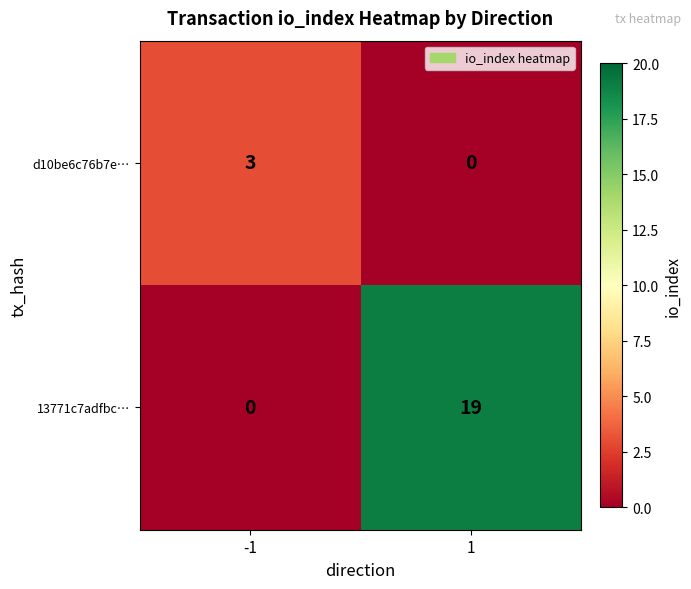

Is it true that 13771c7adfbc… equals -10 at -1?

False